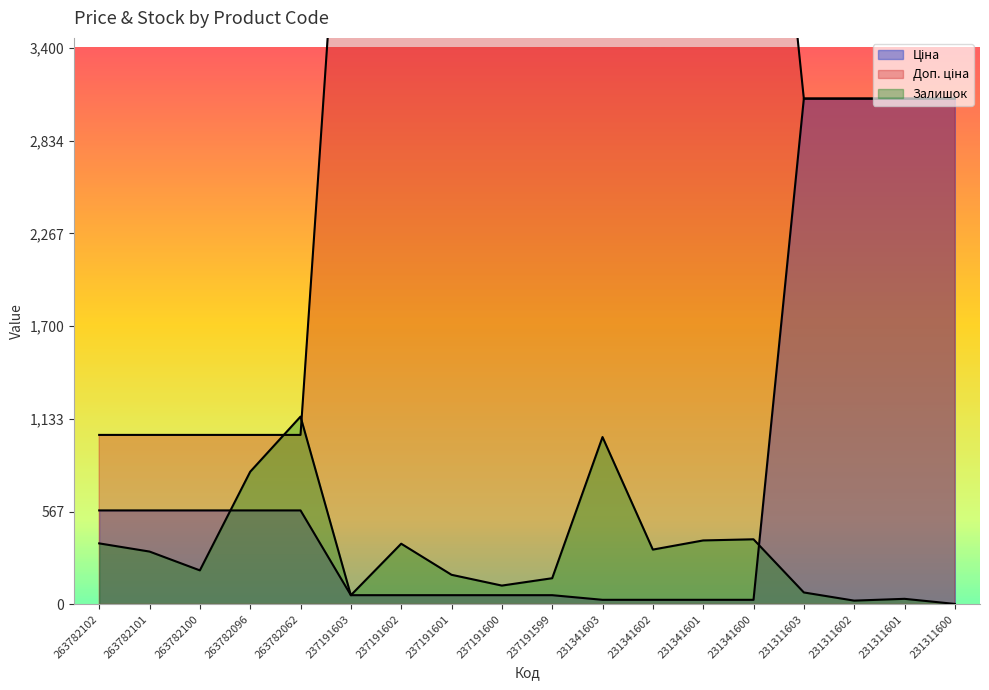

At which label is Доп. ціна closest to 3553?

231311603